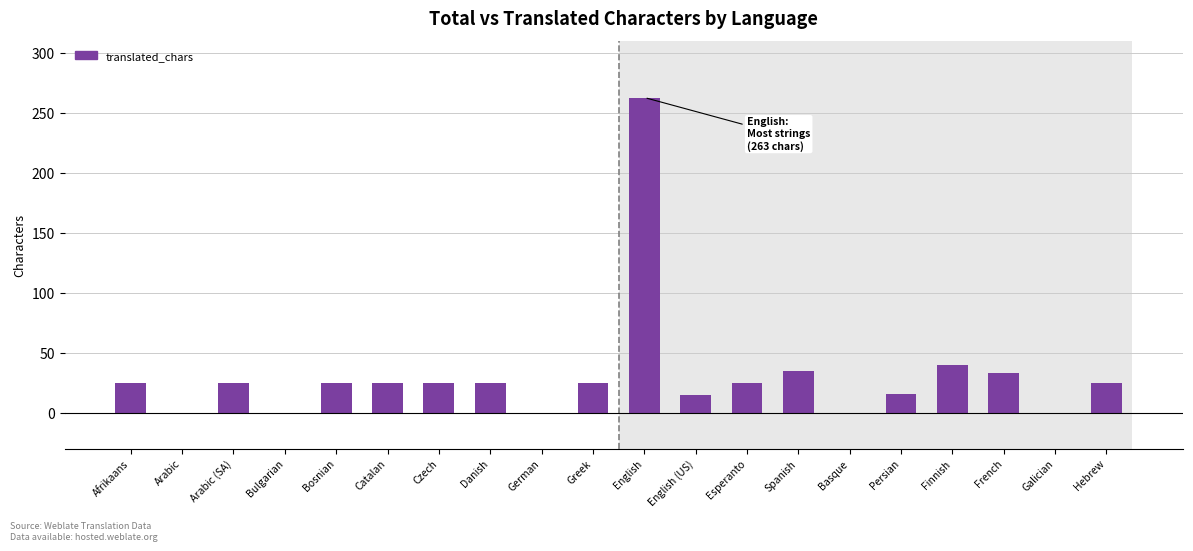

True or false: the data shows 97 at Galician.

False